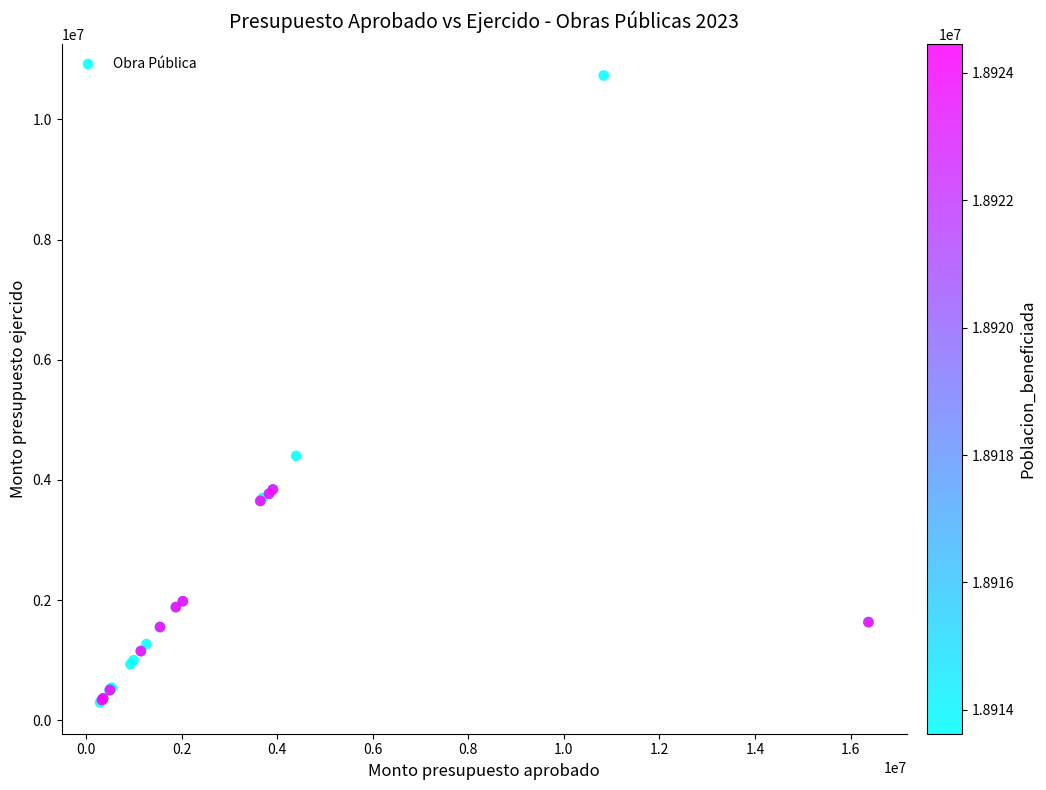

What Y value in the scatter plot is closest to 5513574?

4399823.2